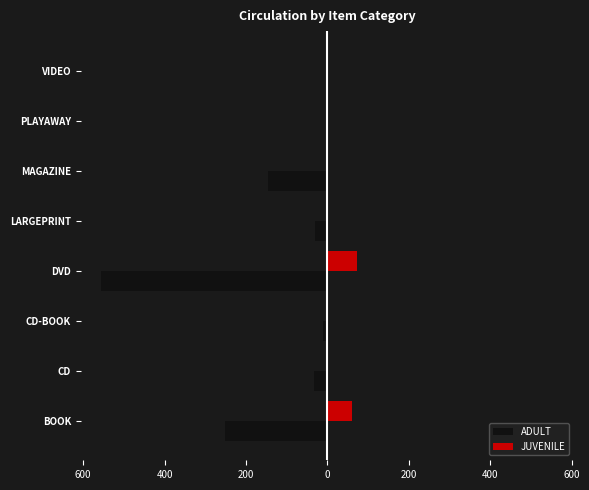

What are all the series names shown in the legend?

ADULT, JUVENILE